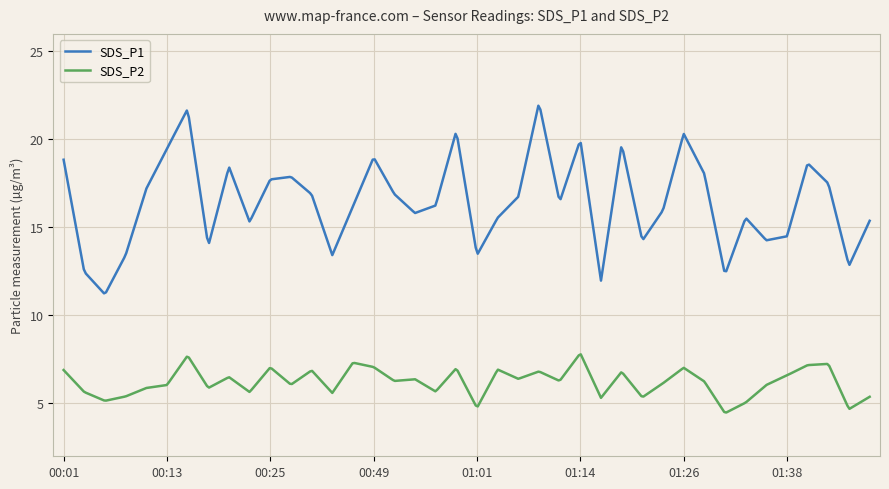

Which series has the largest range (max minus min)?

SDS_P1